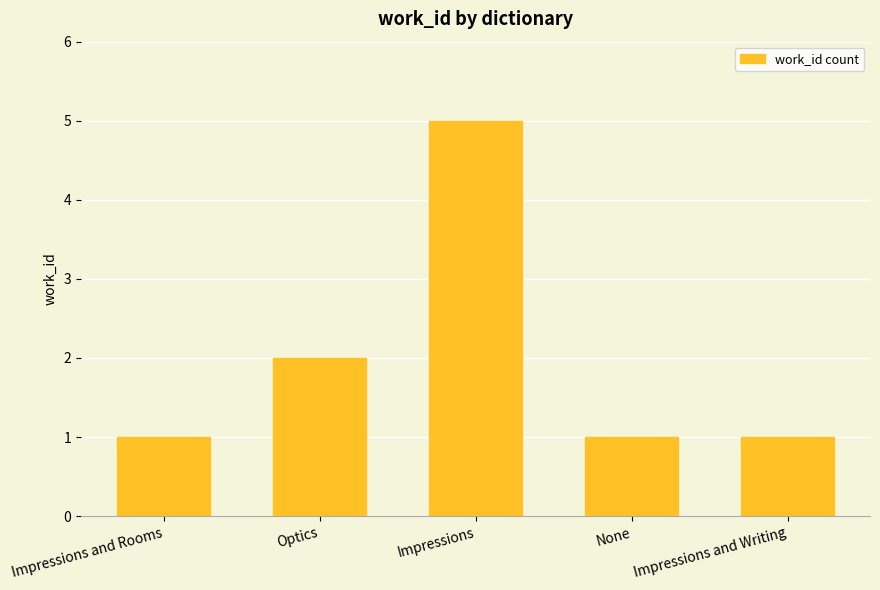

True or false: the data shows 0 at Impressions and Rooms.

False